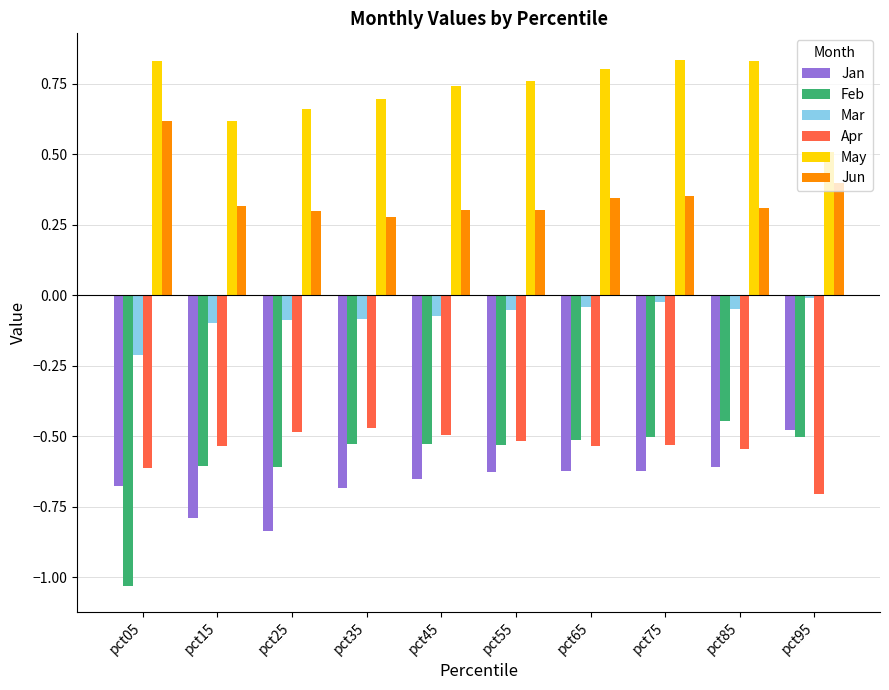

Which category has the lowest value in the Jan series?

pct25